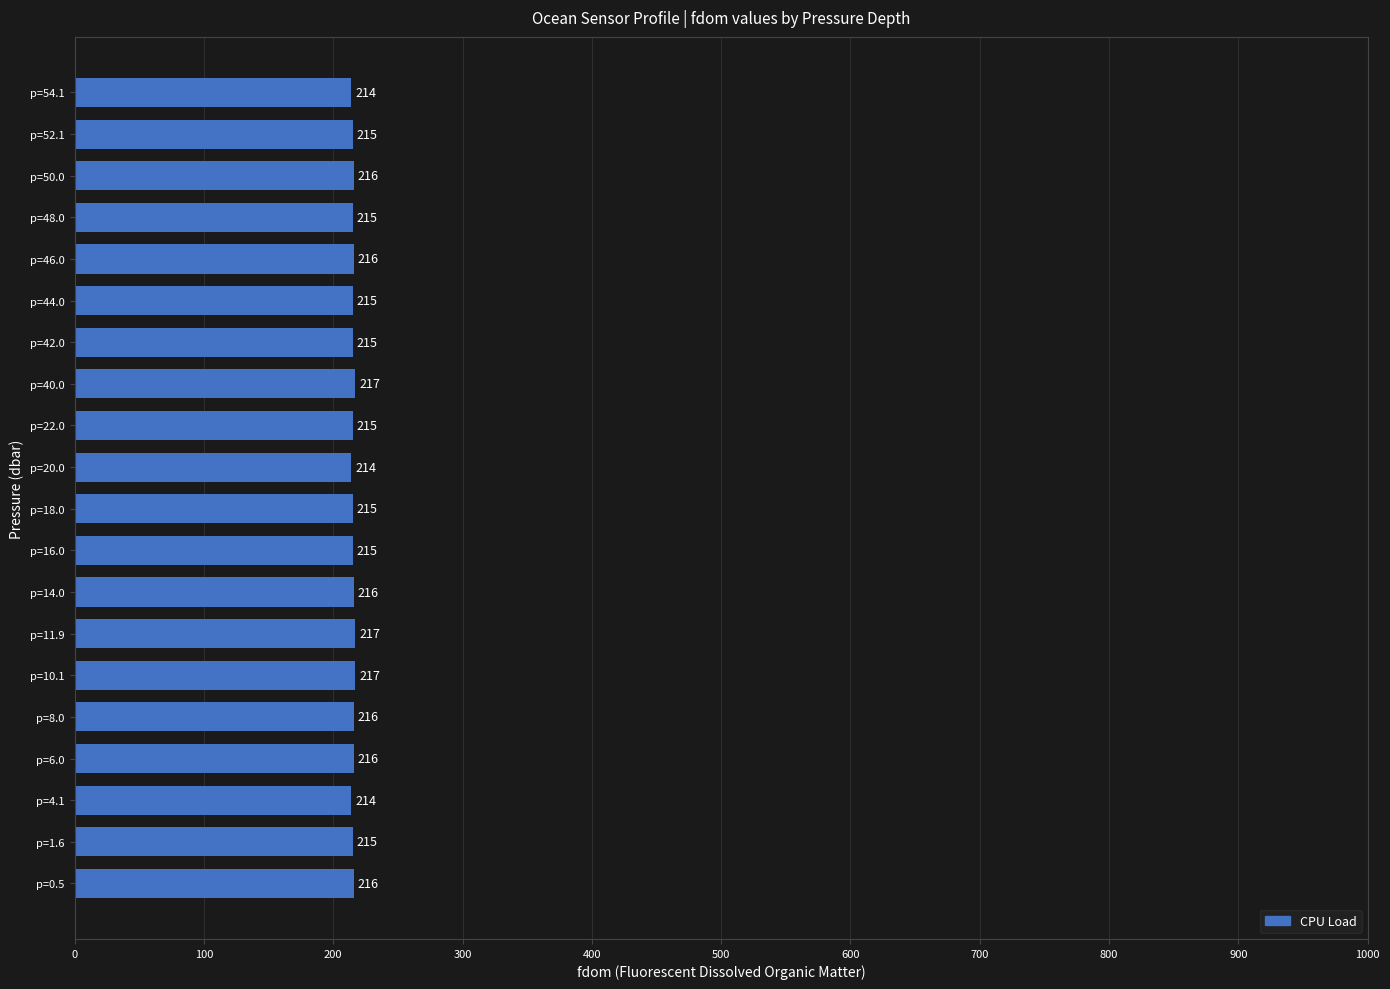

Is it true that the value at p=46.0 is 216?

True